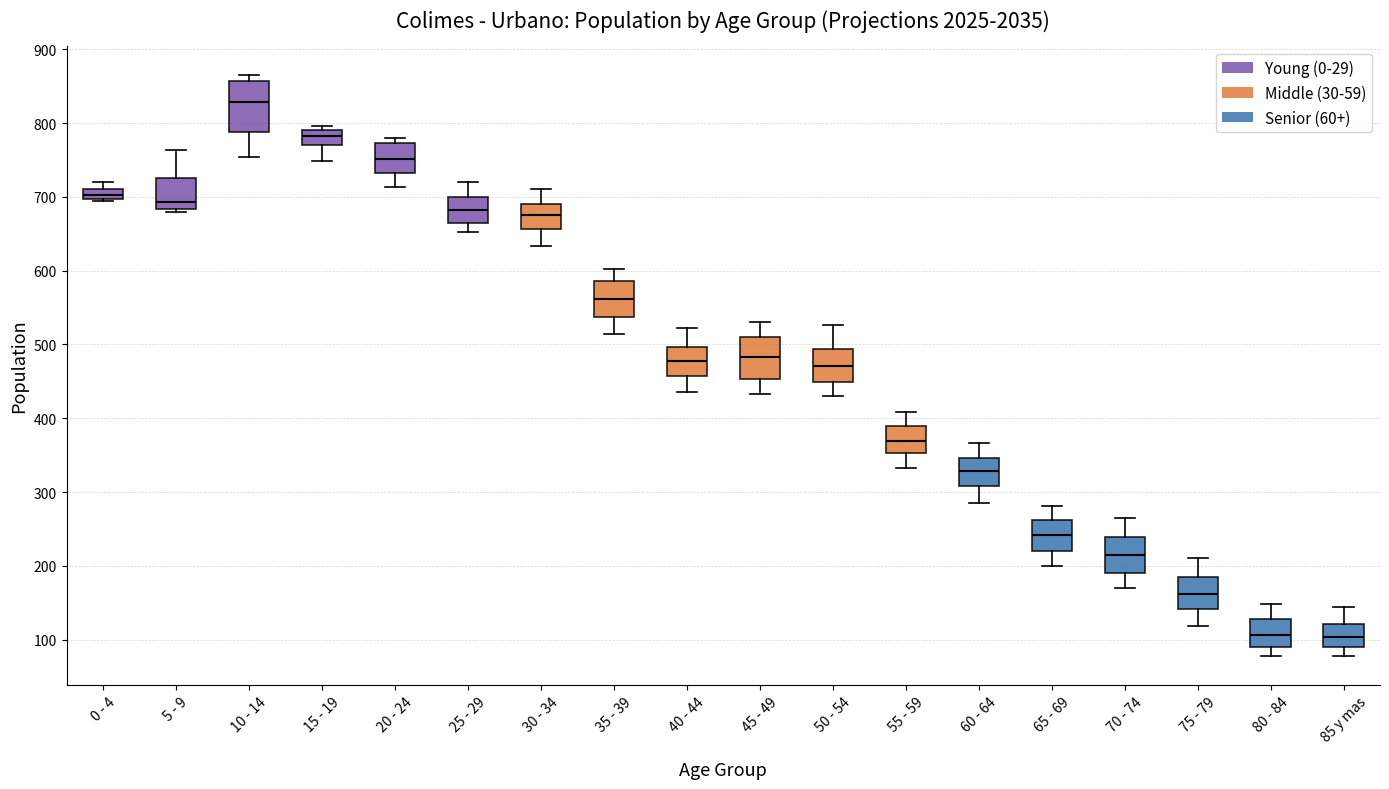

Where does the lower whisker of the box for 30 - 34 end on the y-axis? The values are not printed on the chart, so give them approximately, as read against the axis.

630